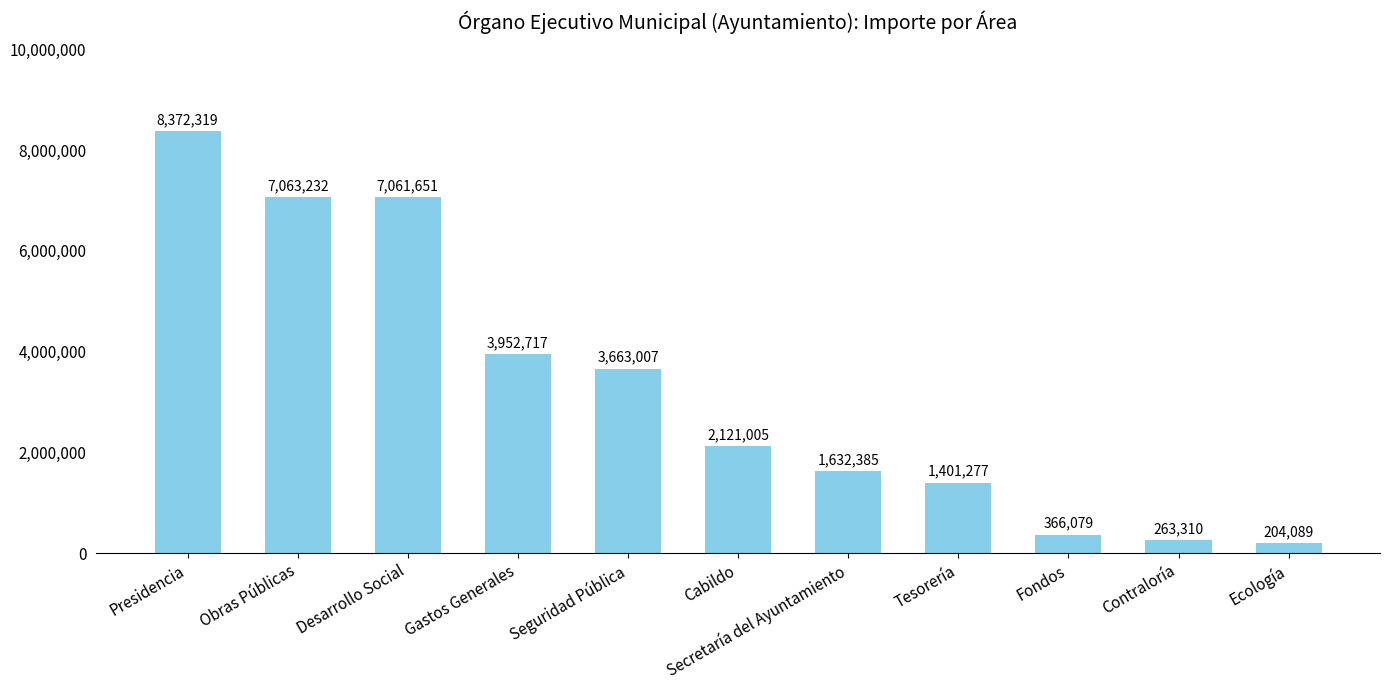

What is the difference between the maximum and minimum values?

8168230.6